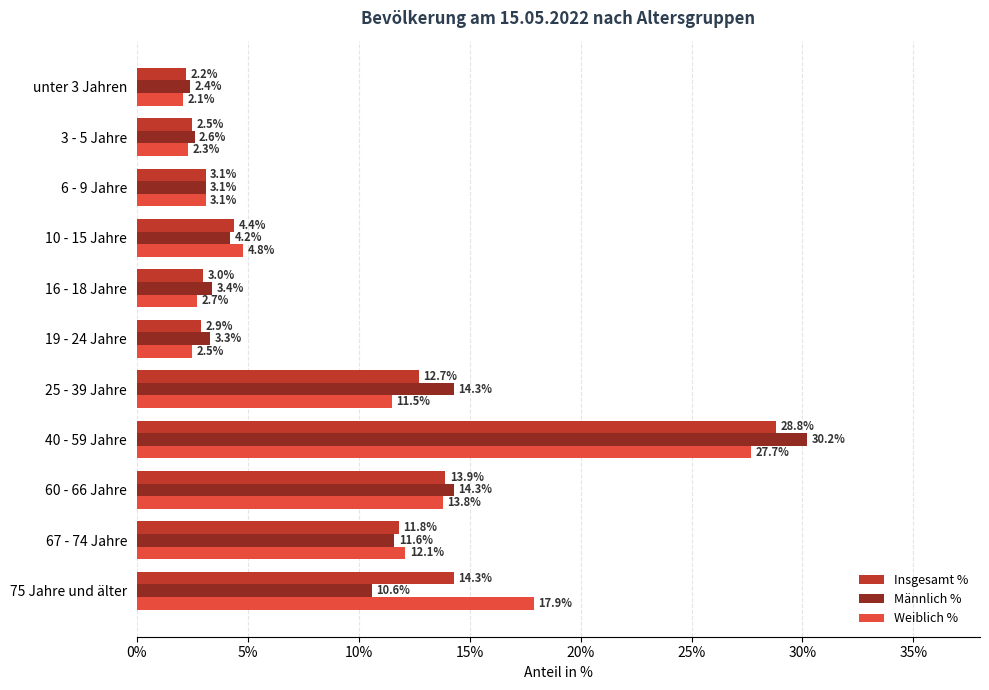

The Insgesamt % series shows 6.4 at 60 - 66 Jahre. True or false?

False